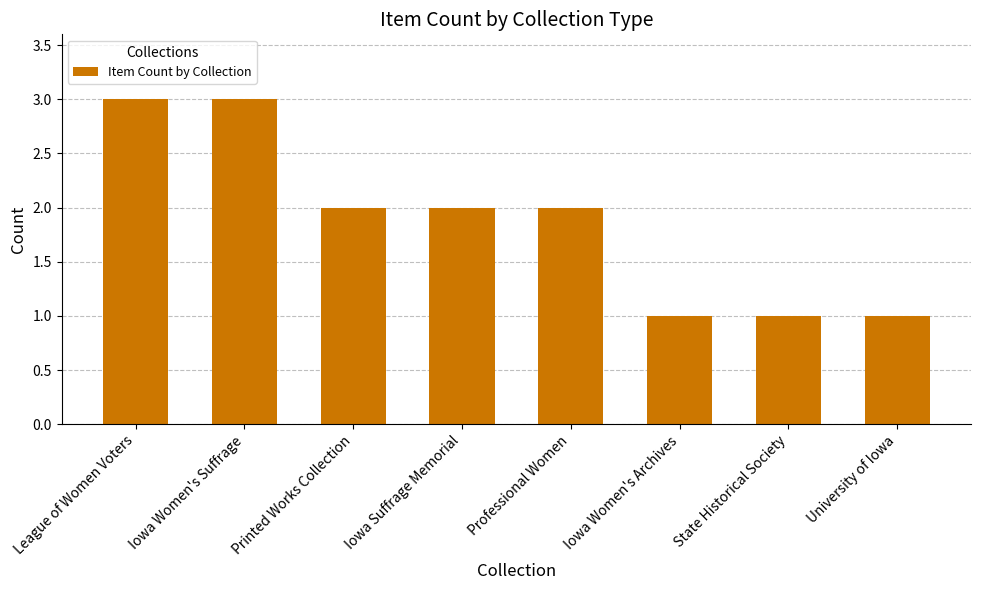

What is the difference between the second highest and second lowest values?

2